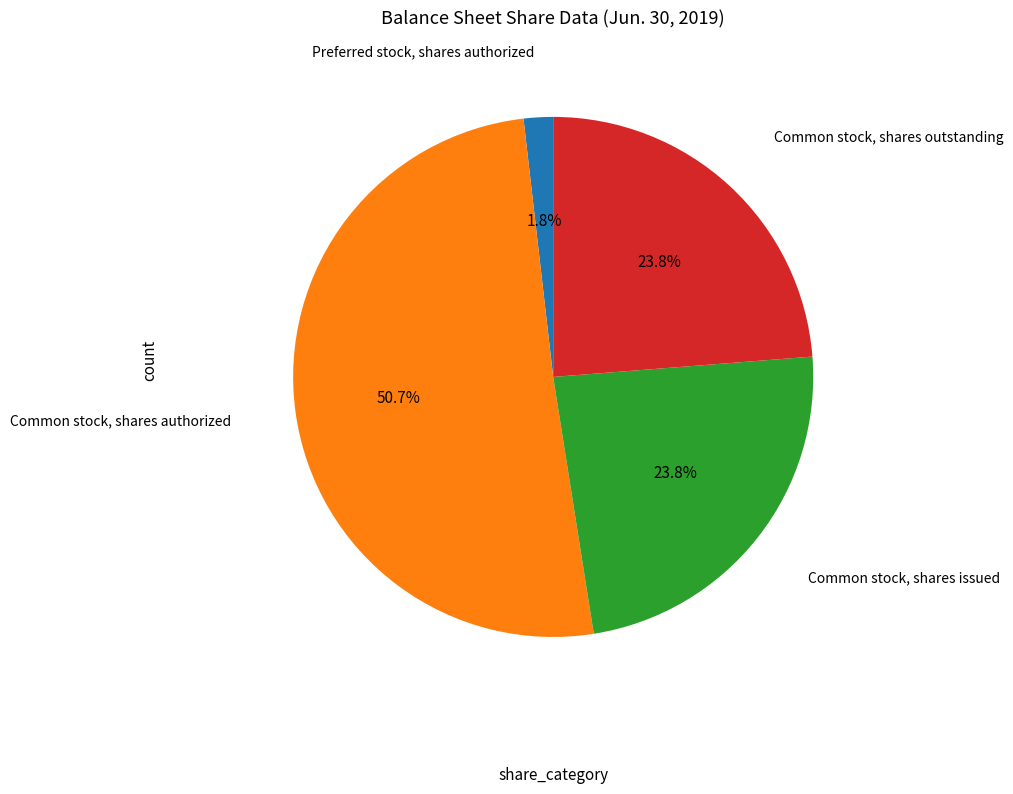

Does any single category account for the majority?

Yes